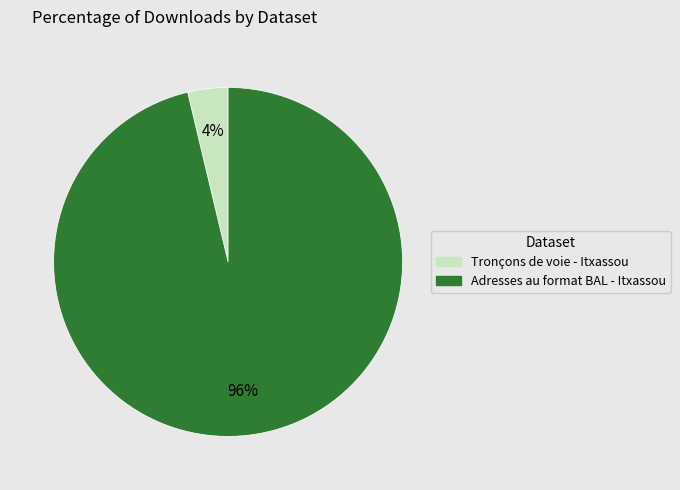

Is Tronçons de voie - Itxassou the majority of the pie?

No